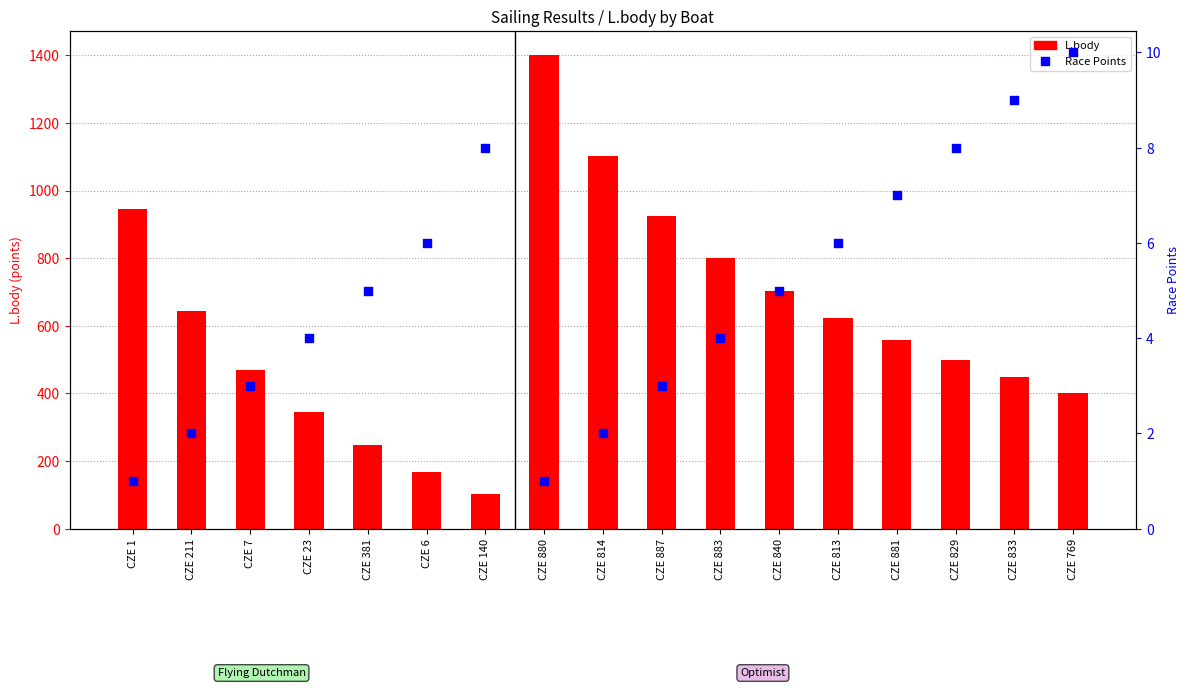

What is the total value across all series at CZE 769?

412